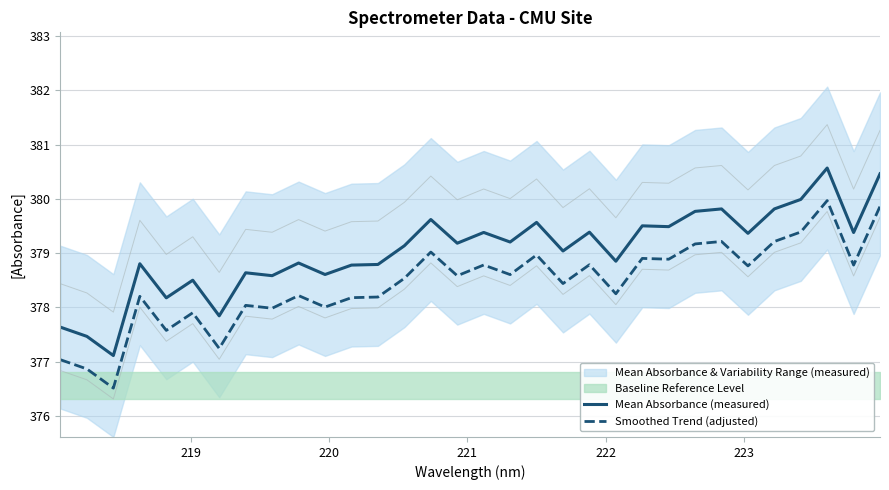

True or false: Smoothed Trend (adjusted) and Mean Absorbance (measured) cross at least once.

False